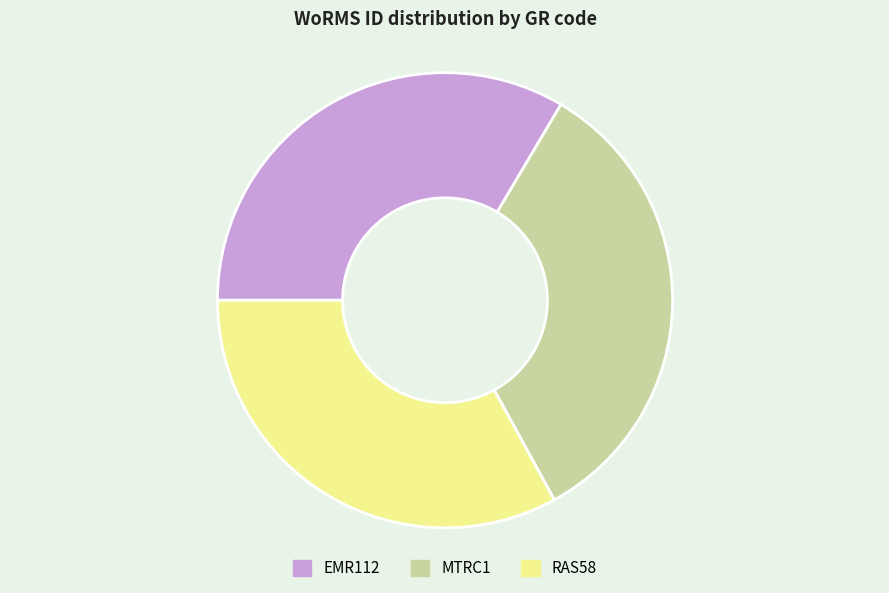

Is the sum of MTRC1 and RAS58 greater than half?

Yes